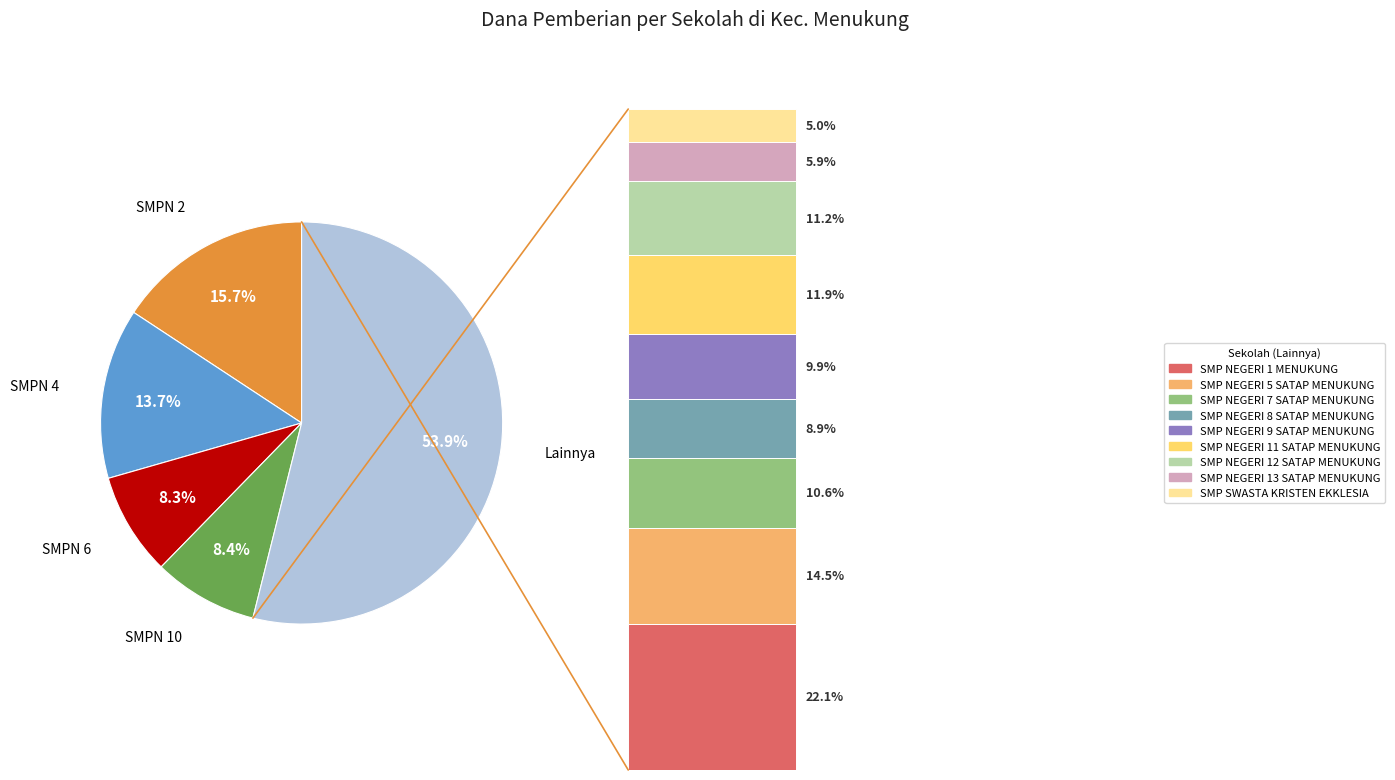

To the nearest percent, what portion does SMP NEGERI 4 MENUKUNG represent?

14%